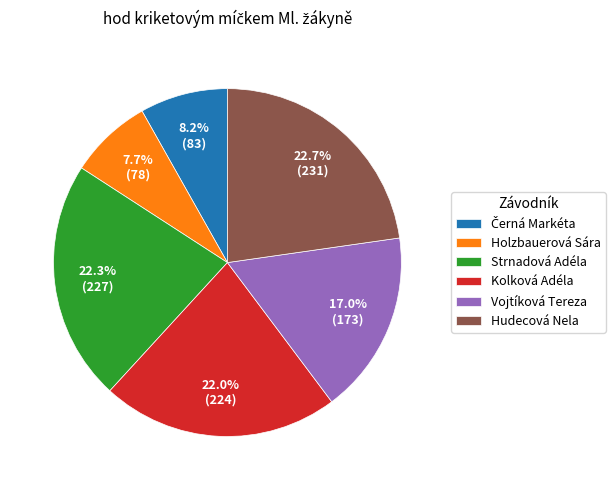

What is the ratio of the value at Vojtíková Tereza to the value at Holzbauerová Sára?

2.2